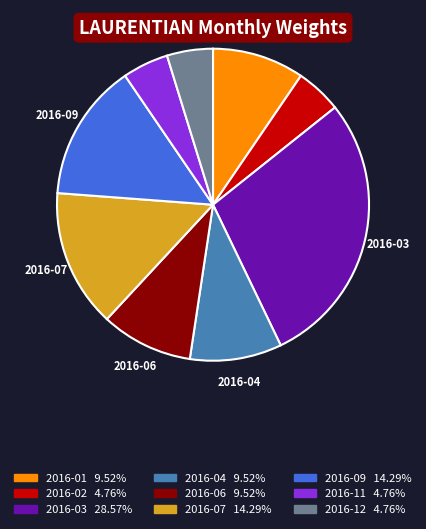

Is there any slice that represents more than half of the pie?

No